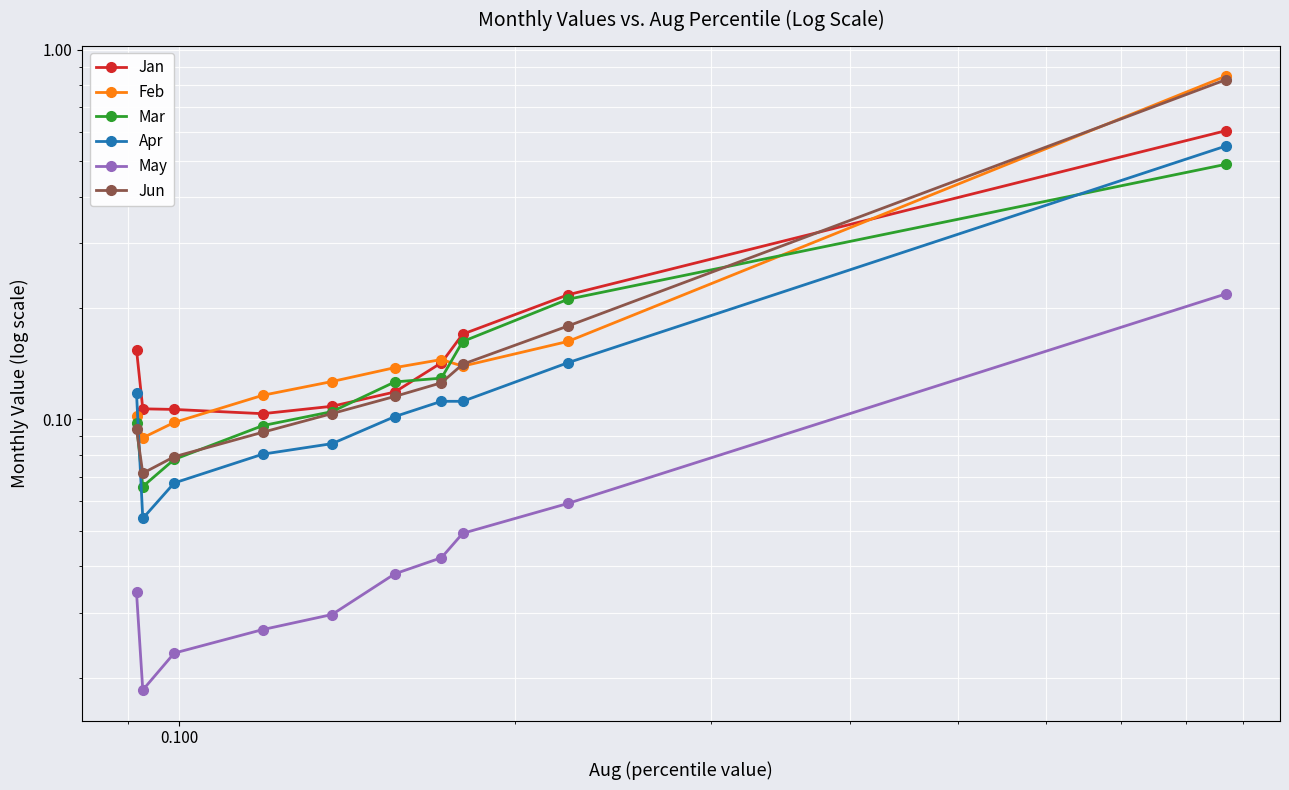

True or false: Feb and May intersect in this chart.

False